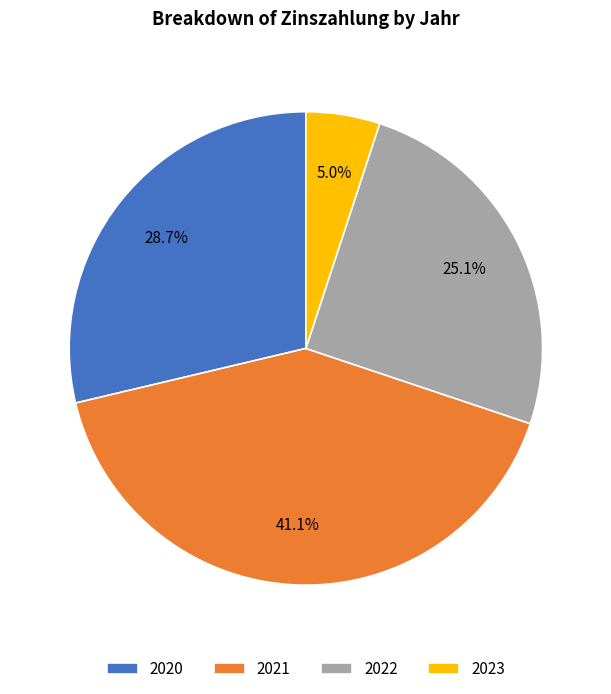

To the nearest percent, what portion does 2022 represent?

25%